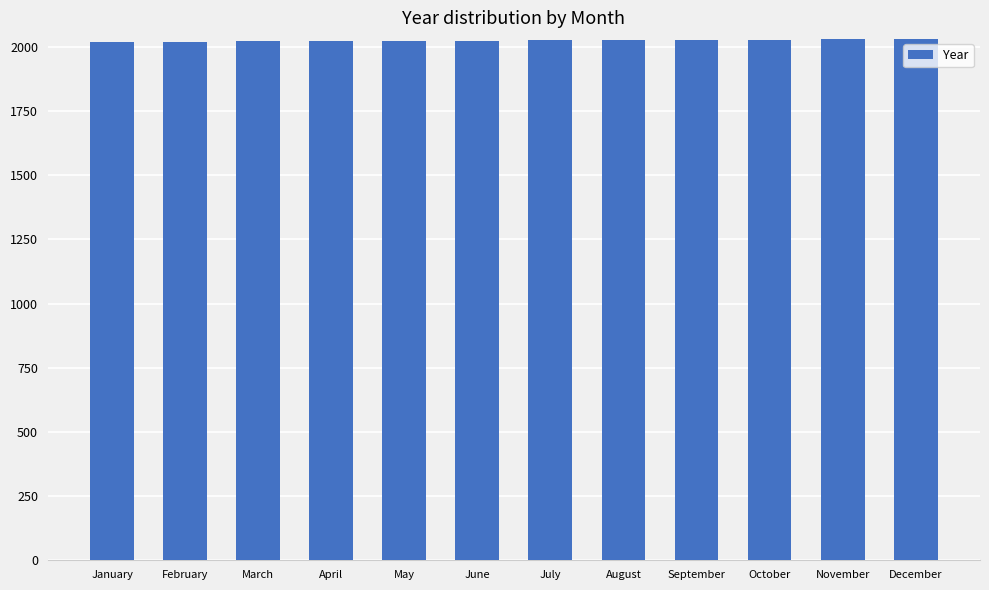

How many data points are less than 2025?

6